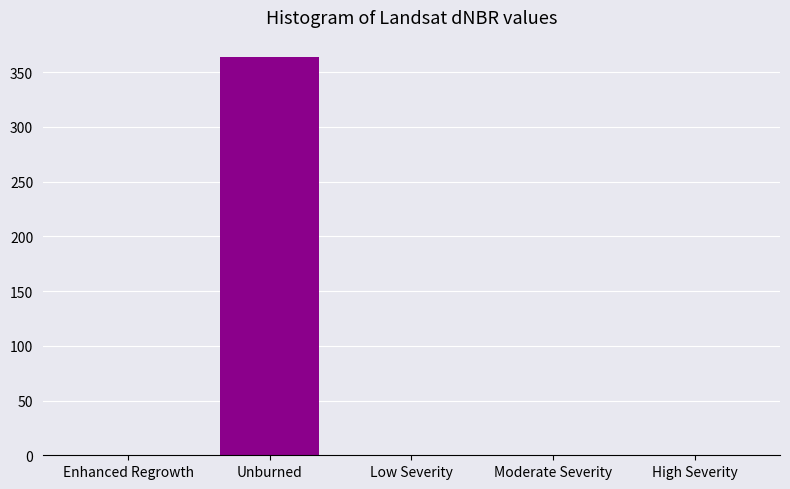

Reading right to left, what are all the values shown in this chart?

High Severity=0	Moderate Severity=0	Low Severity=0	Unburned=364	Enhanced Regrowth=0